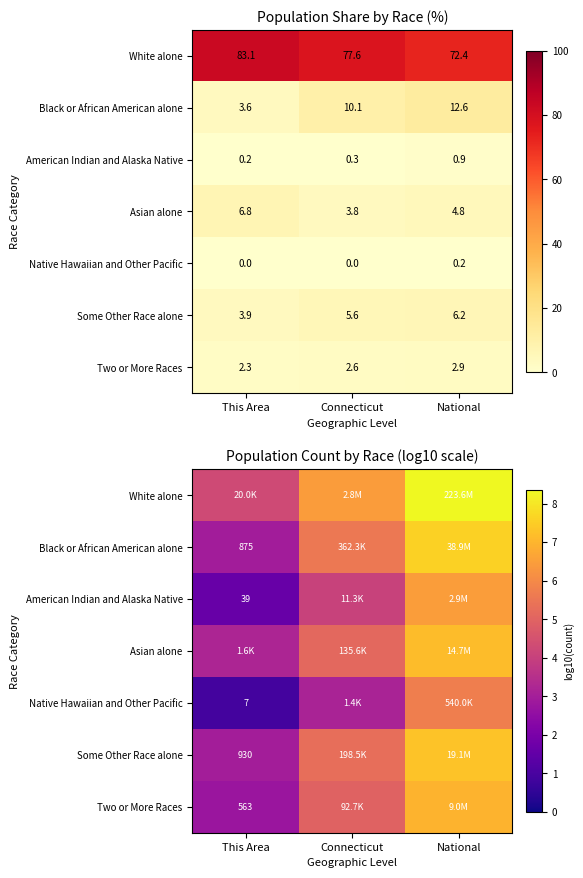

At which label does Black or African American alone reach its peak?

National